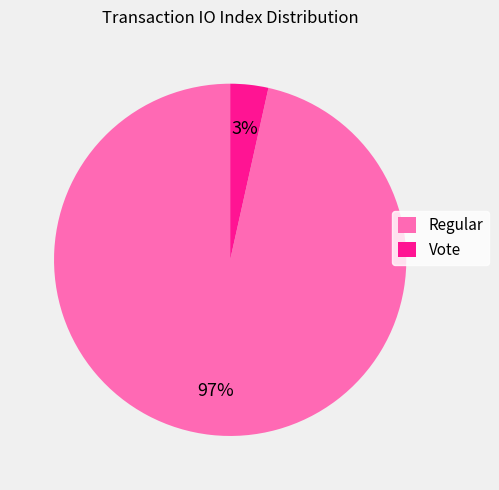

What is the majority slice?

Regular